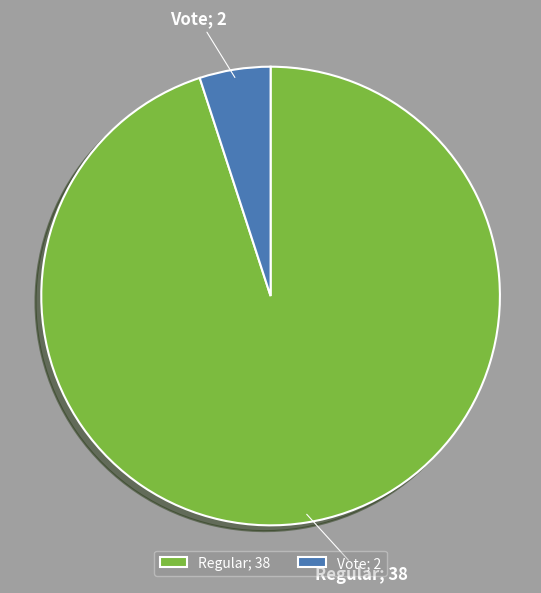

Is there a majority slice in this chart?

Yes